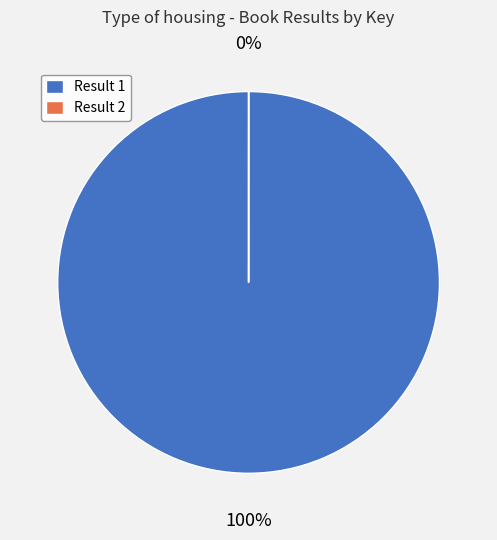

Is there any slice that represents more than half of the pie?

Yes